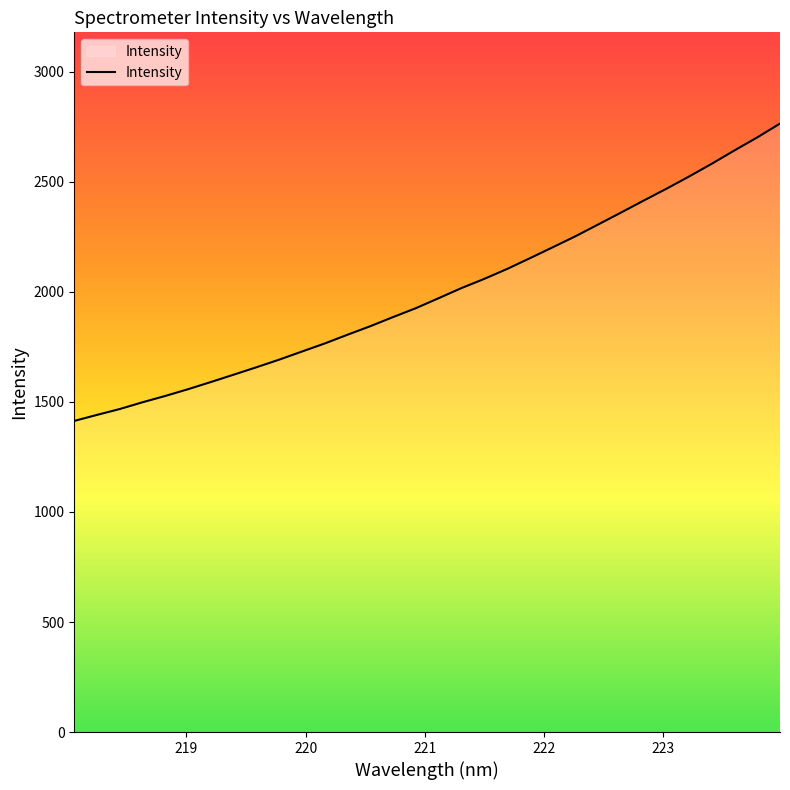

What is the minimum value shown in the chart?

1413.7